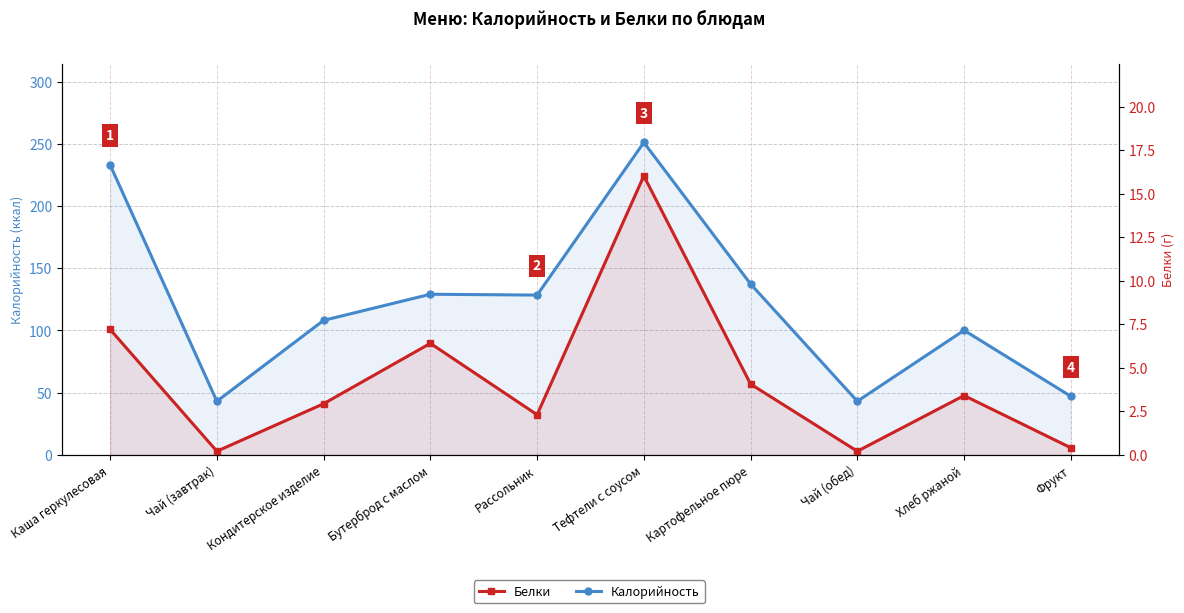

Between Хлеб ржаной and Фрукт, which series saw the biggest shift?

Калорийность